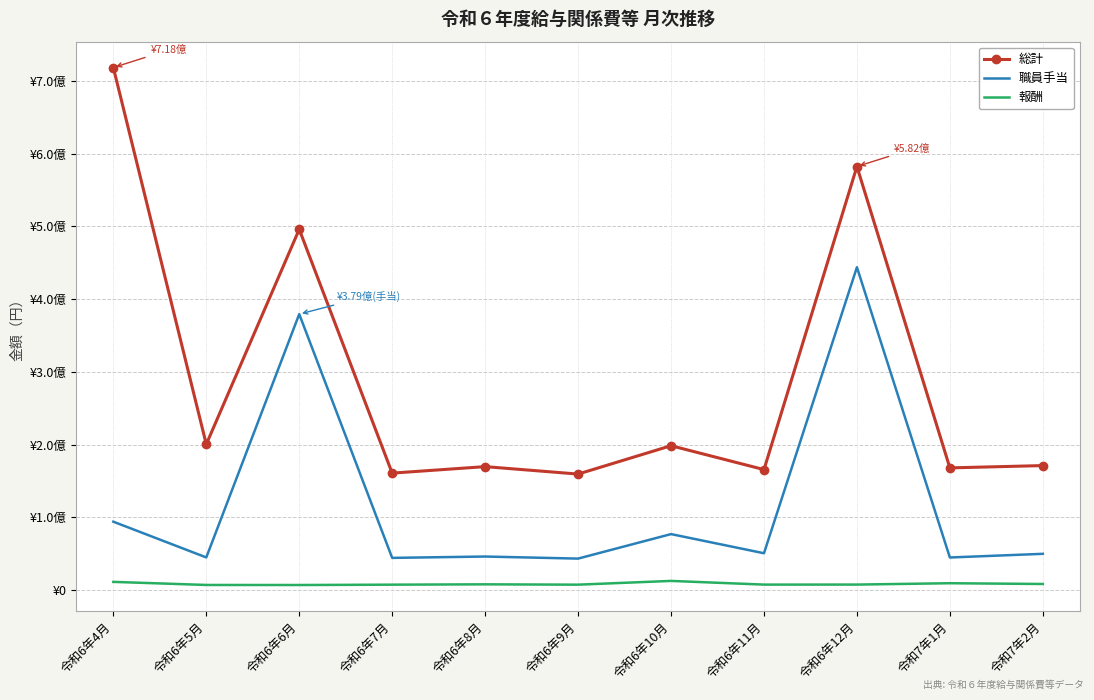

What are all the series names shown in the legend?

総計, 職員手当, 報酬